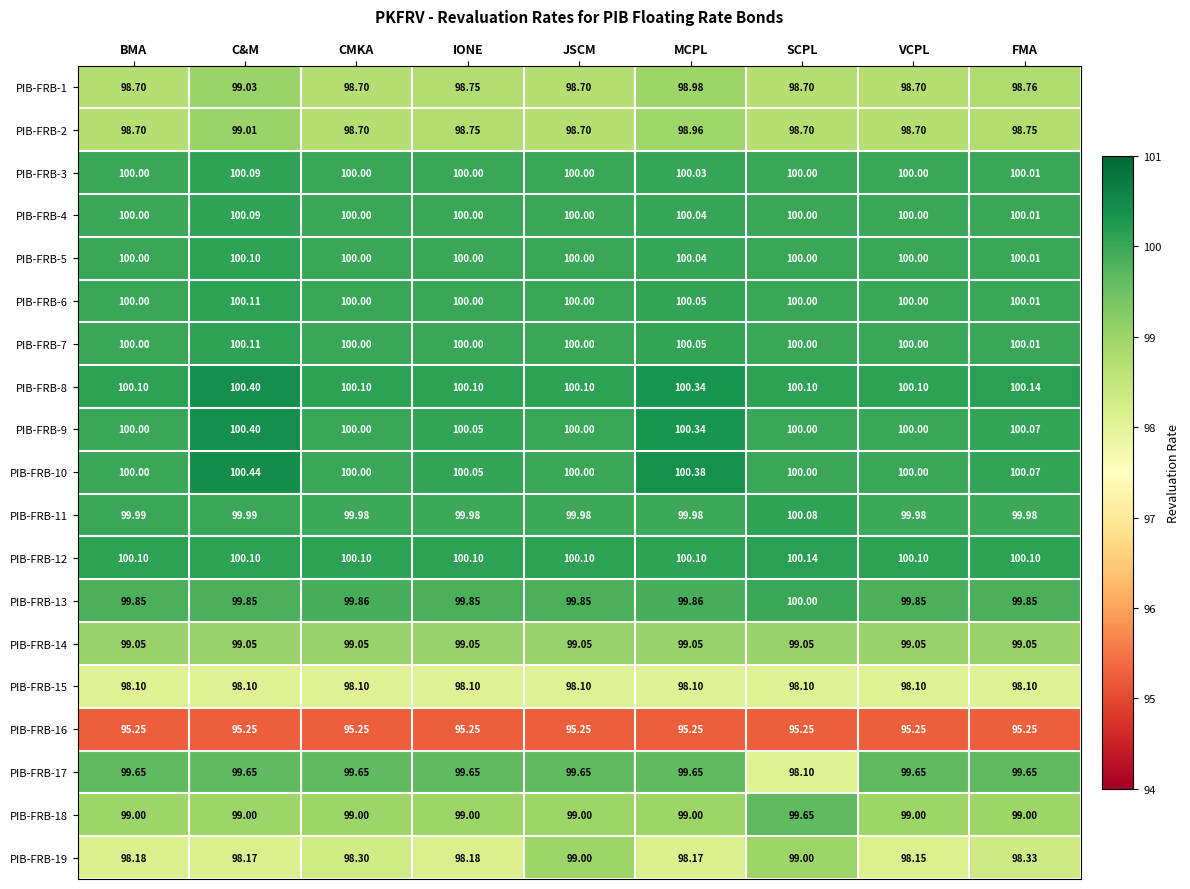

At which label is PIB-FRB-19 closest to 98?

VCPL